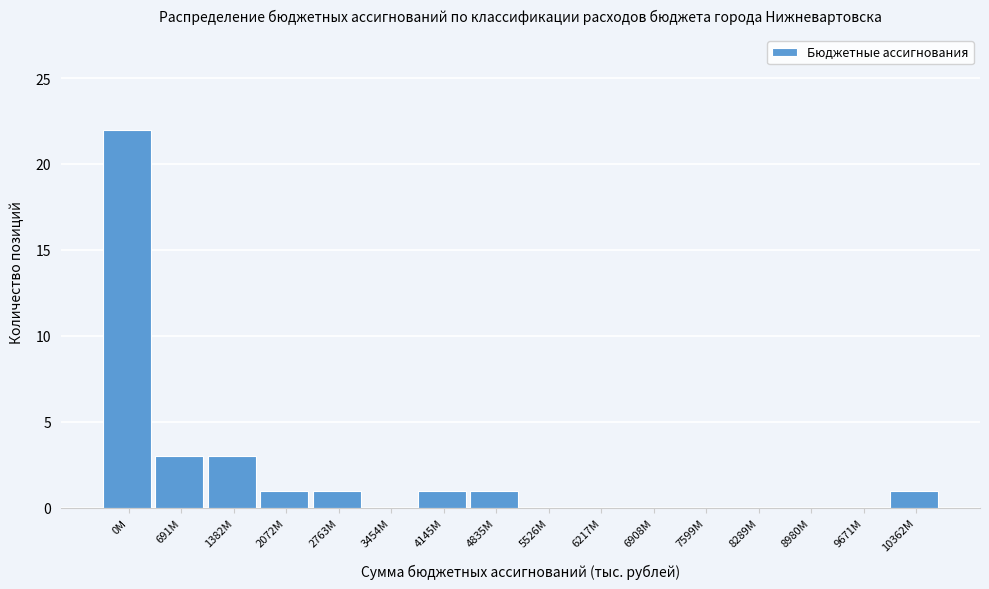

Reading left to right, what are all the values shown in this chart?

0M=22	691M=3	1382M=3	2072M=1	2763M=1	3454M=0	4145M=1	4835M=1	5526M=0	6217M=0	6908M=0	7599M=0	8289M=0	8980M=0	9671M=0	10362M=1